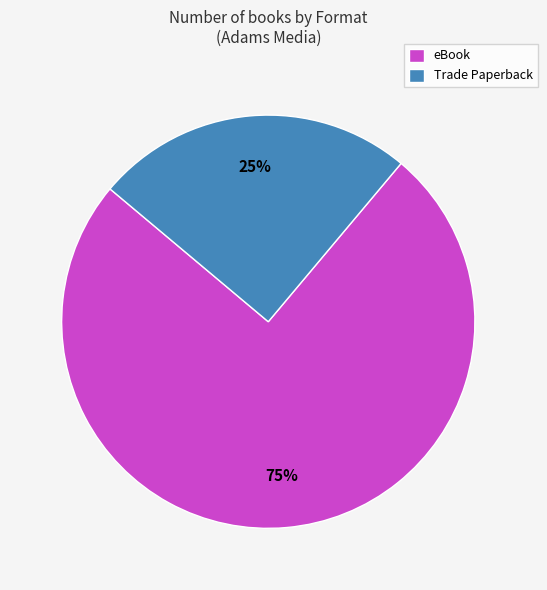

Count the number of slices in the pie.

2